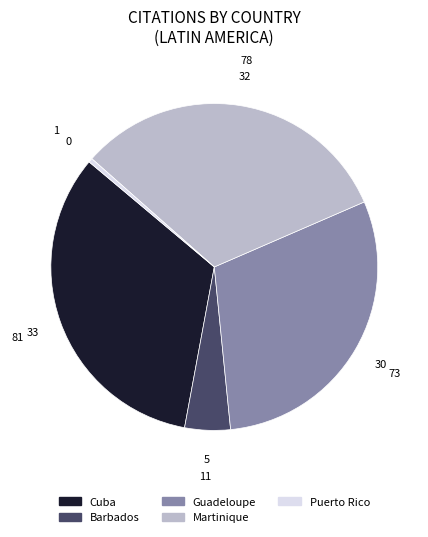

How many slices are in this pie chart?

5